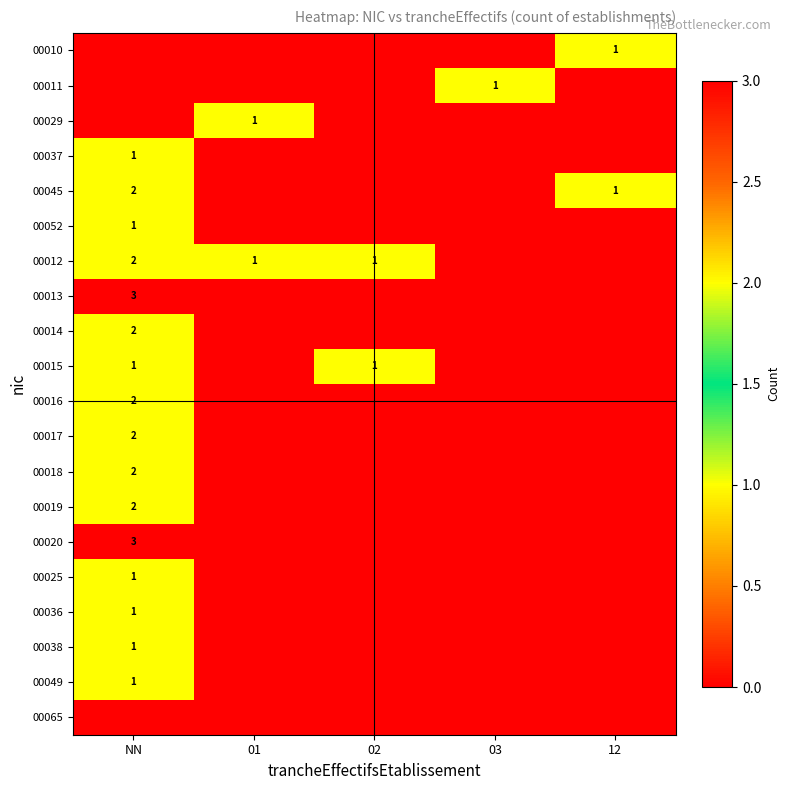

Which category has the highest value across all series?

NN